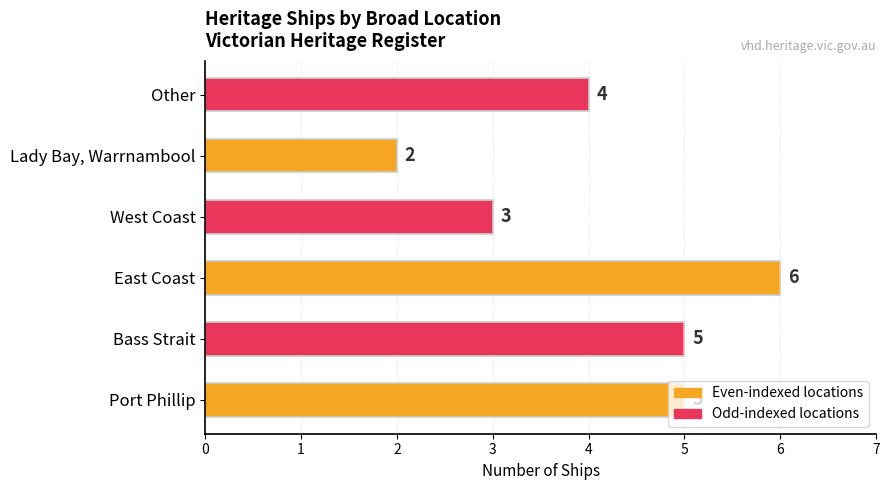

Which label corresponds to the smallest value in the chart?

Lady Bay, Warrnambool